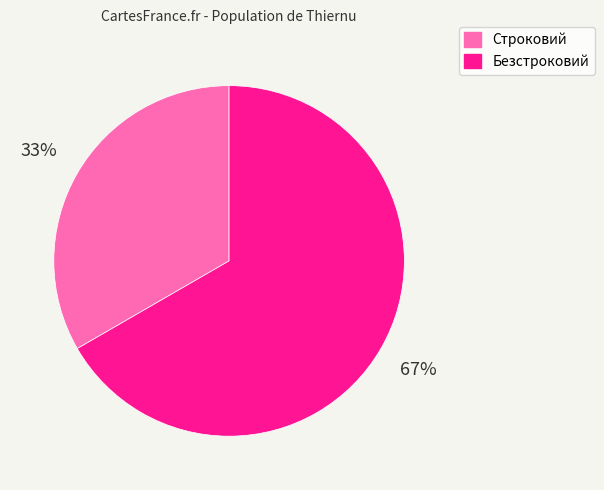

To the nearest percent, what is the combined percentage of Строковий and Безстроковий?

100%